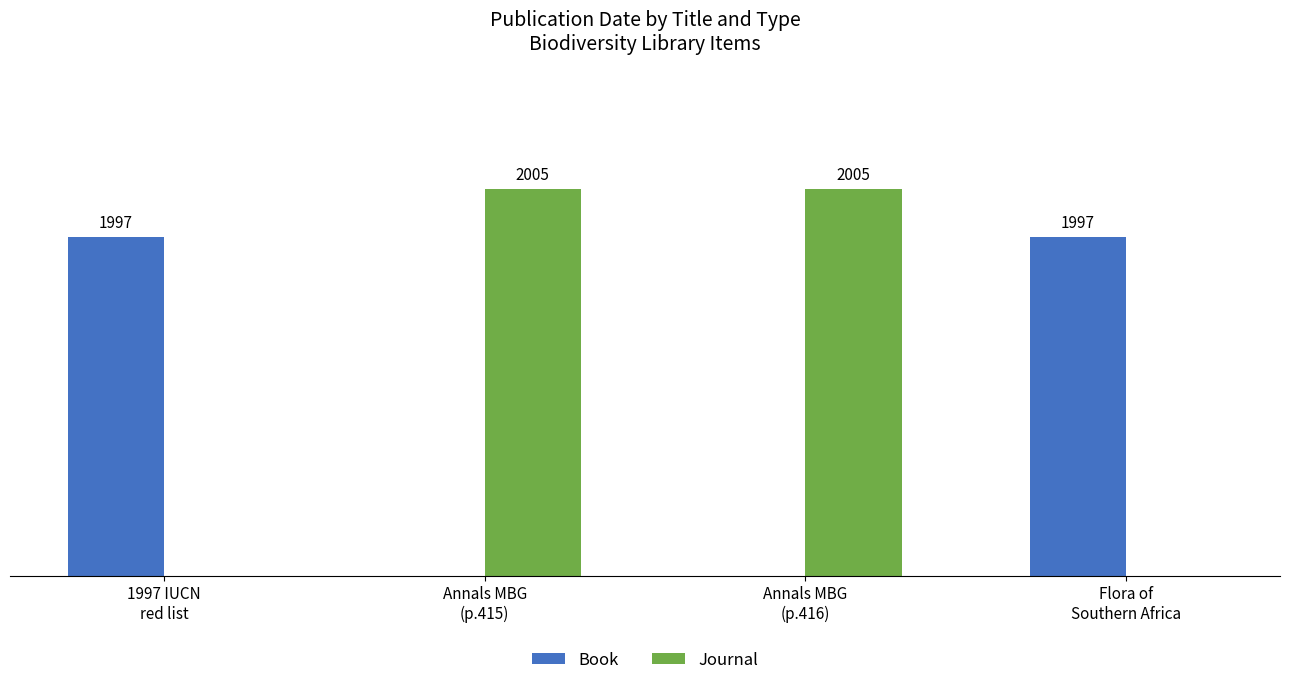

What is the label of the 1st bar from the right?

Flora of
Southern Africa